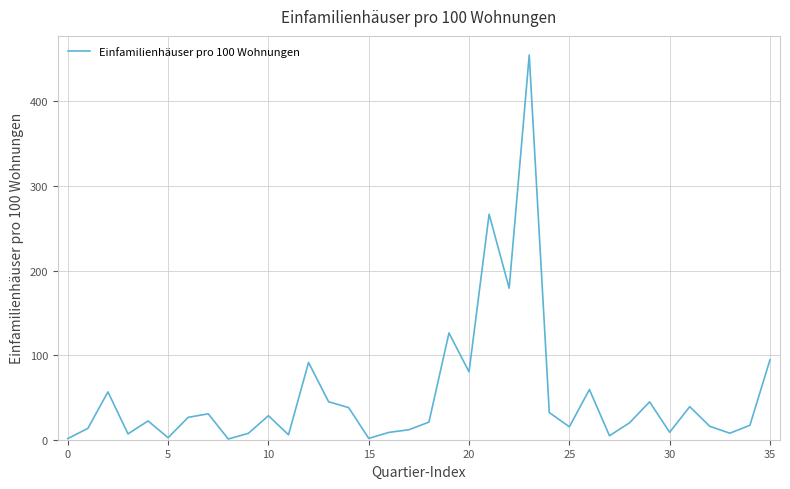

What is the difference between the maximum and minimum values?

454.0